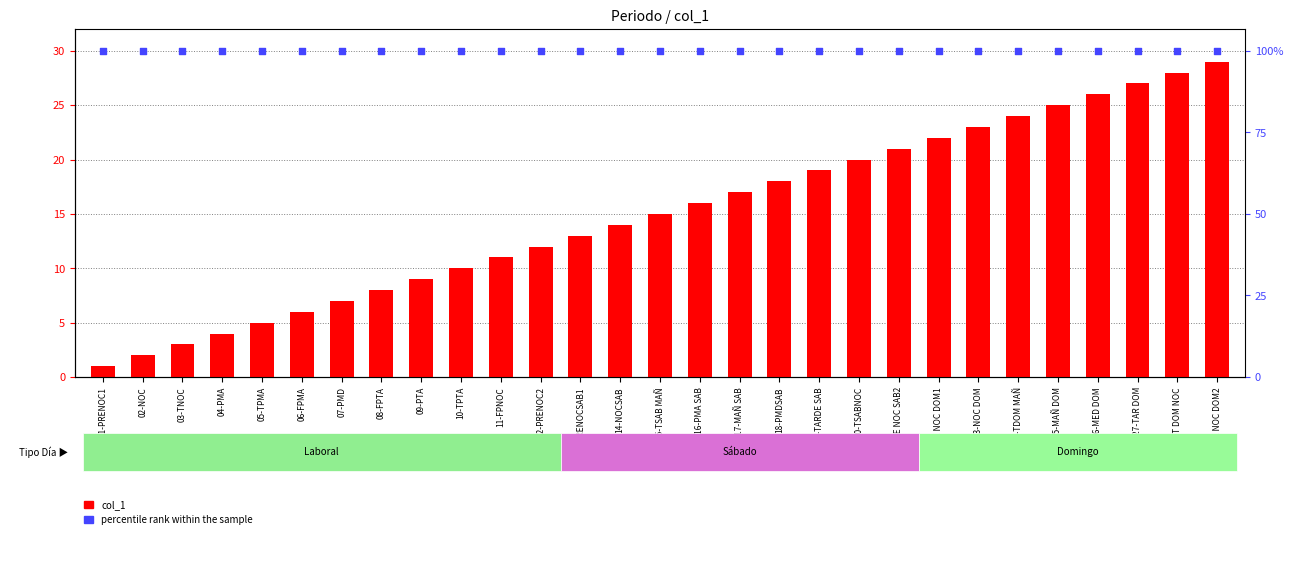

What is the total value across all series at 02-NOC?

32